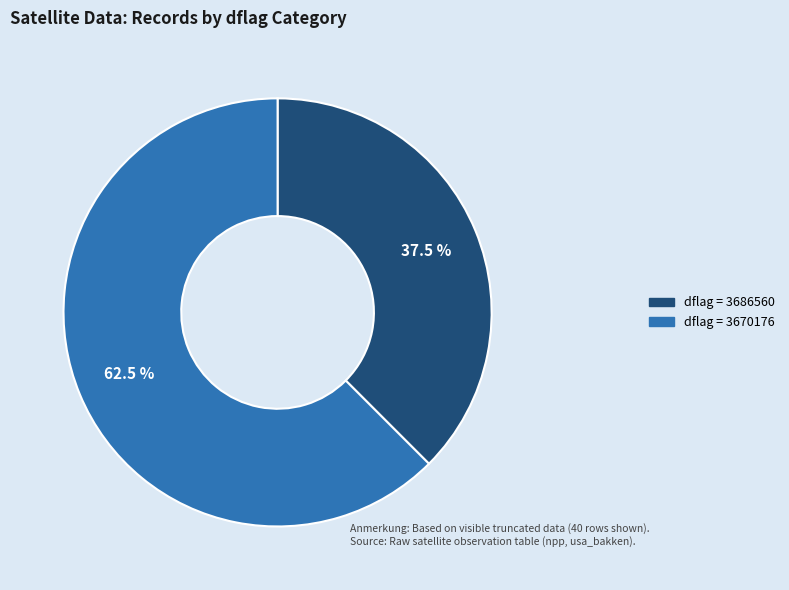

Is there a majority slice in this chart?

Yes